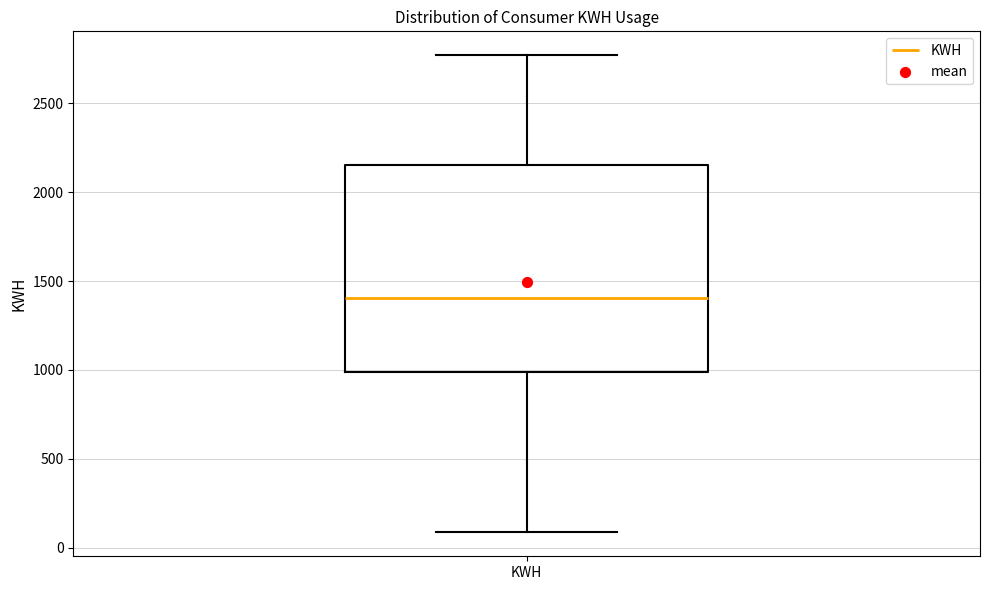

Read this box plot against the y-axis: the position of the median line, the range covered by the box, and the ends of both whiskers. The values are not printed on the chart, so give them approximately, as read against the axis.

median 1400, box 1000 to 2150, whiskers 100 to 2750